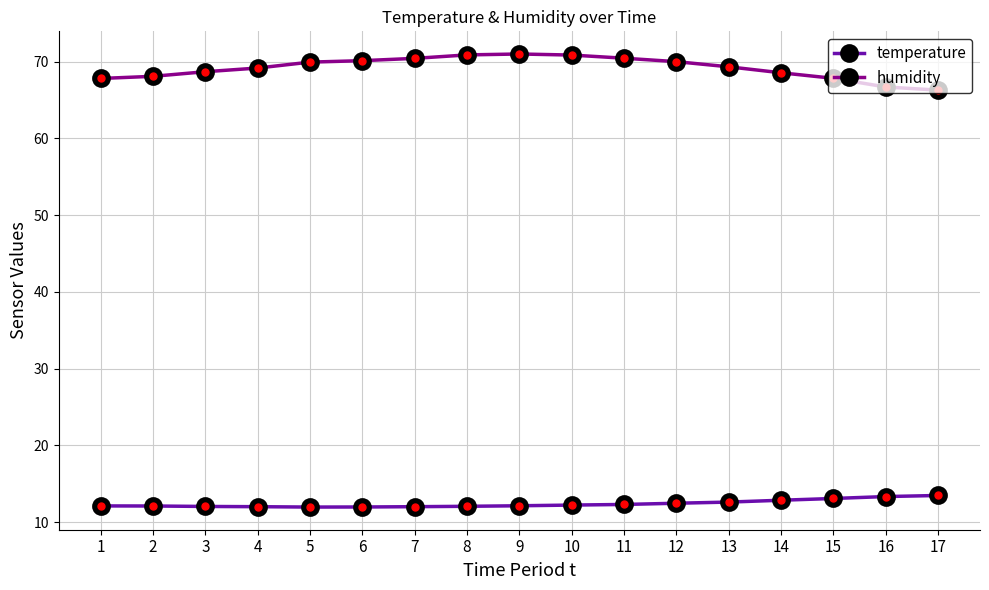

Is it true that humidity equals 94.8 at 4?

False